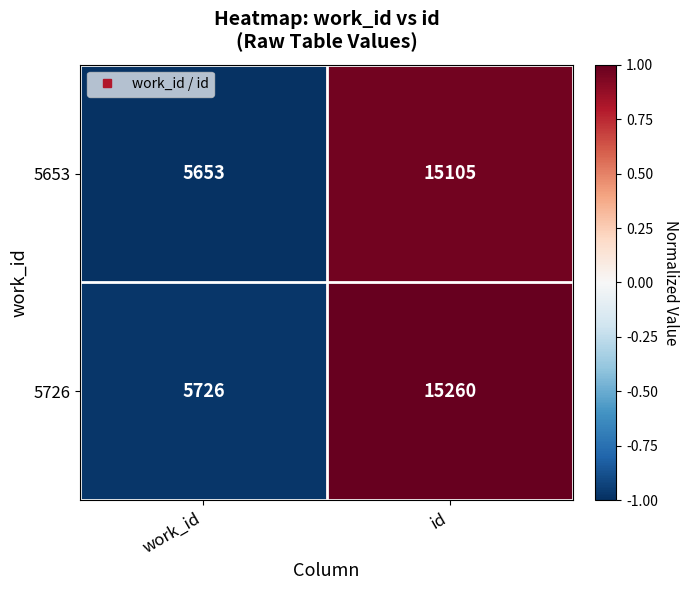

What is the maximum value shown in the chart?

15260